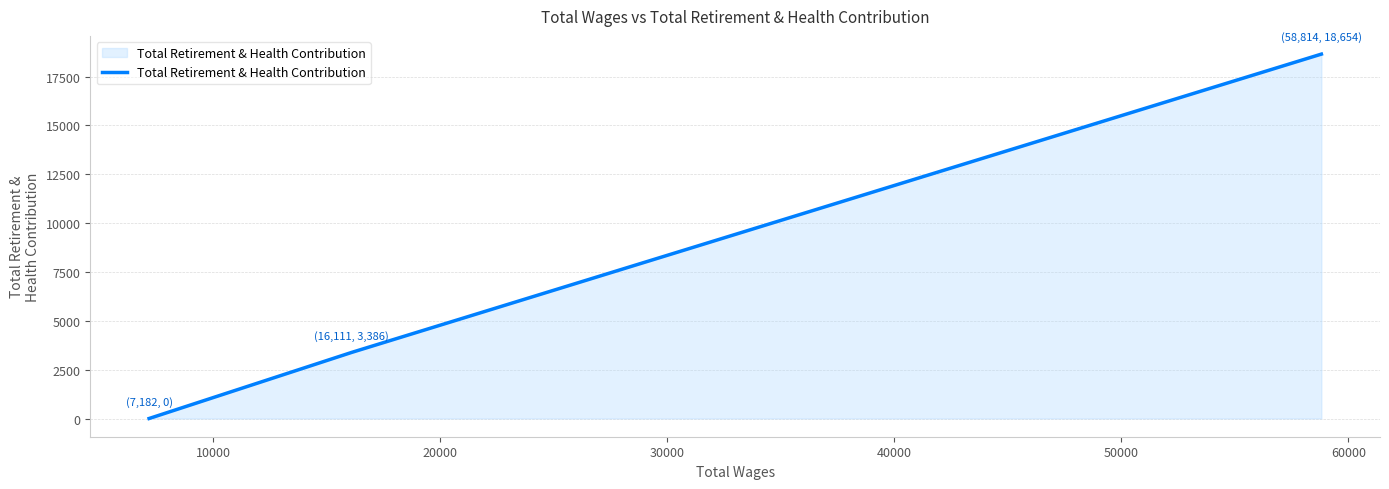

What is the greatest value displayed?

18654